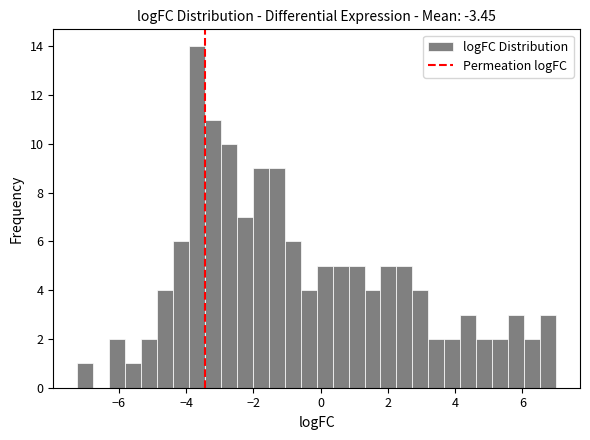

Read against the x-axis, roughly where is the centre of the tallest bar?

-3.6